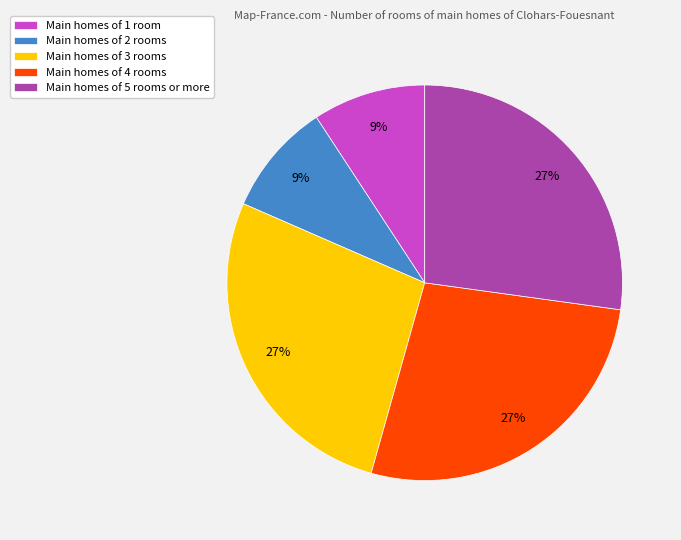

Is it true that Main homes of 3 rooms is 27% of the pie?

True